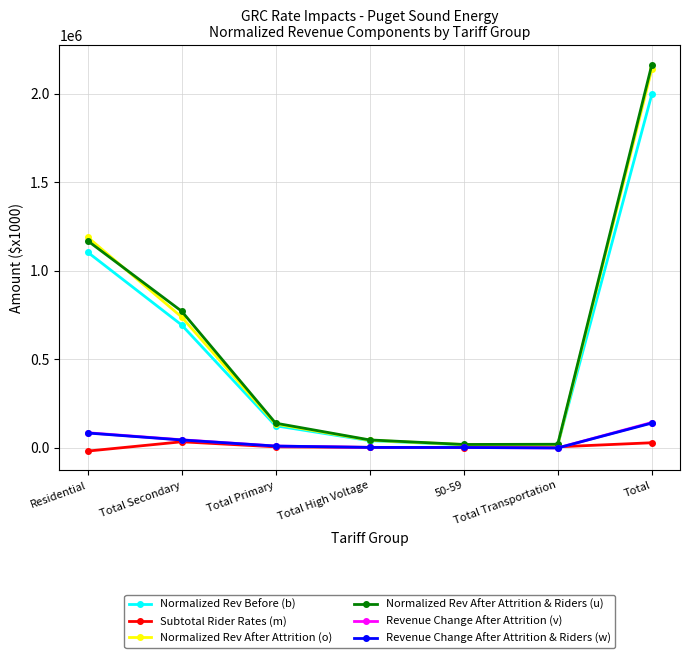

True or false: Normalized Rev After Attrition (o) has a value of 1255957.2 at Total Secondary.

False